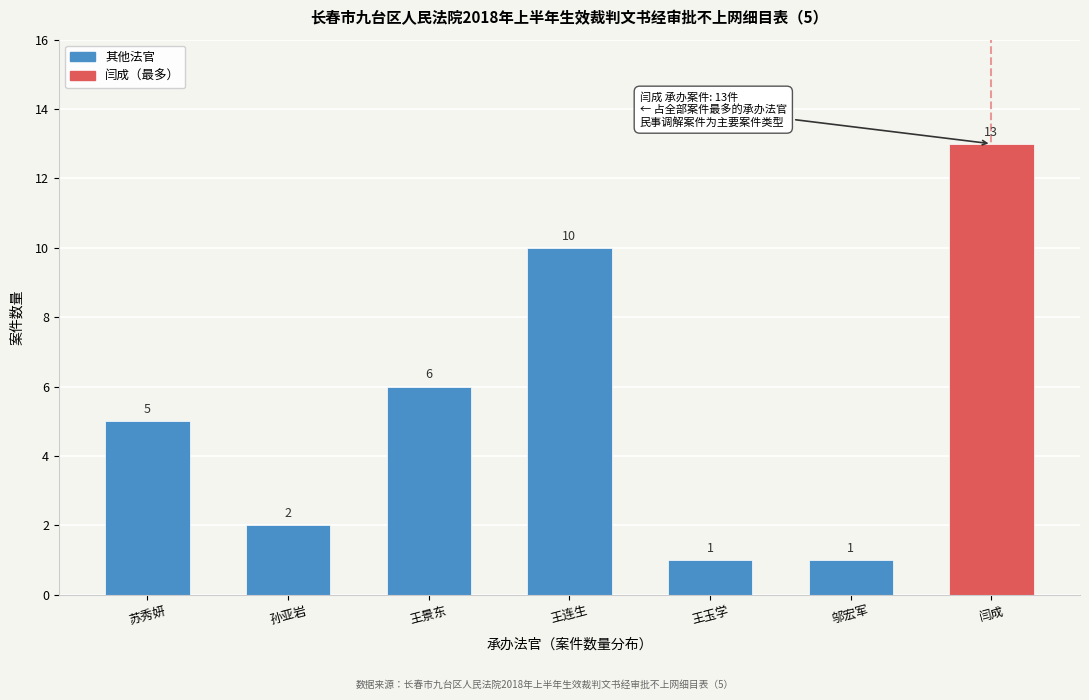

Reading left to right, what are all the values shown in this chart?

苏秀妍=5	孙亚岩=2	王景东=6	王连生=10	王玉学=1	邬宏军=1	闫成=13